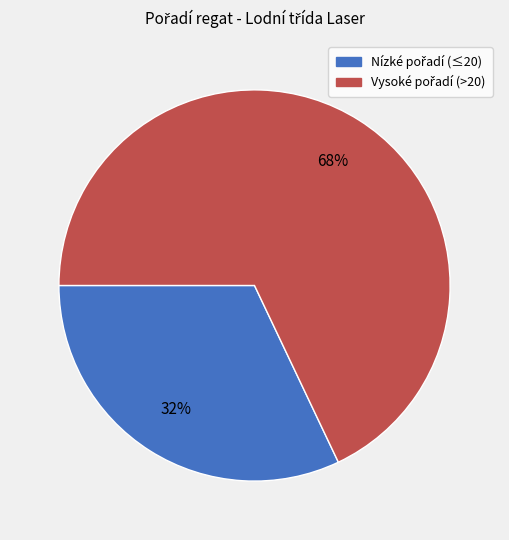

To the nearest percent, what is the difference between the largest and smallest slice percentages?

36%